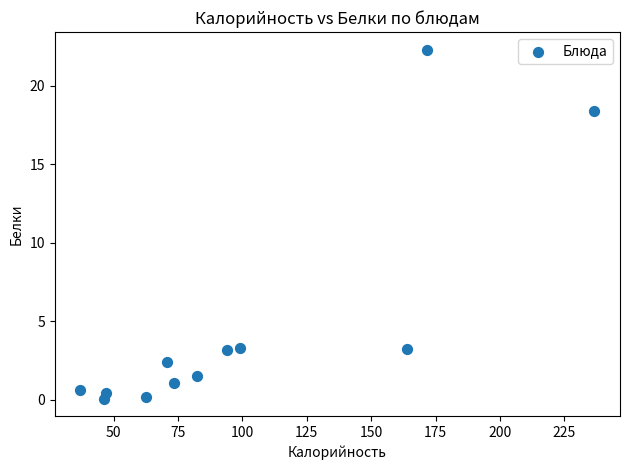

What is the average Y value?

4.7